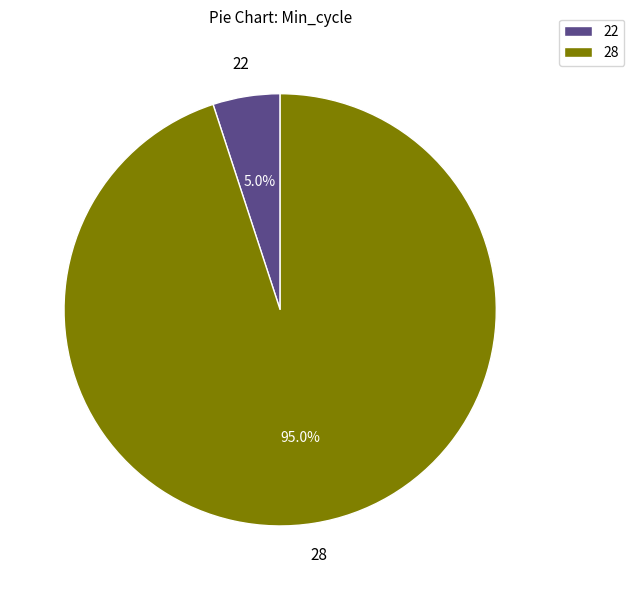

Rank the categories by value from lowest to highest.

22, 28